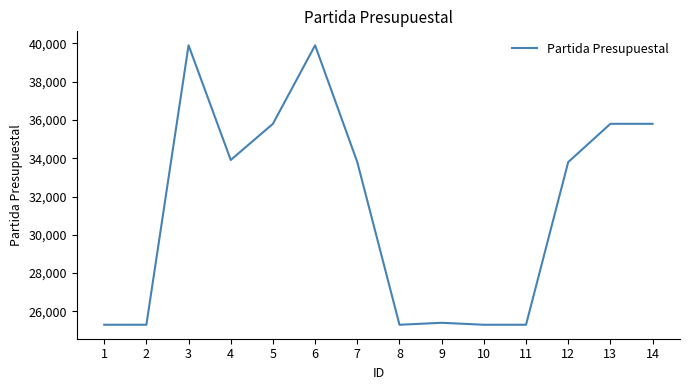

The chart shows a value of 34080 at 1. True or false?

False